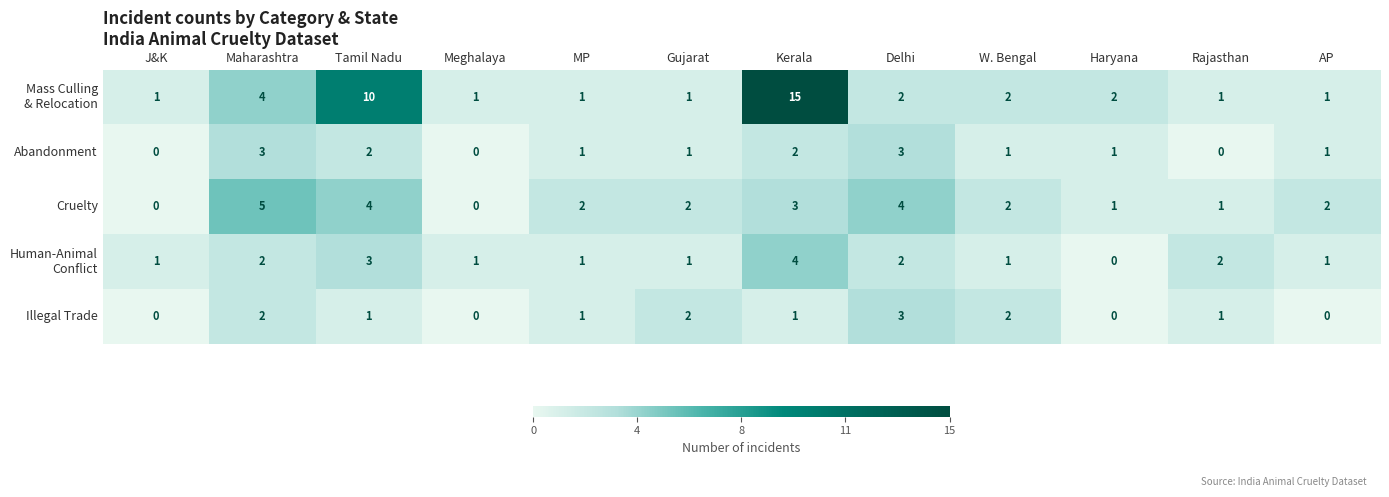

What is the total value across all series at AP?

5